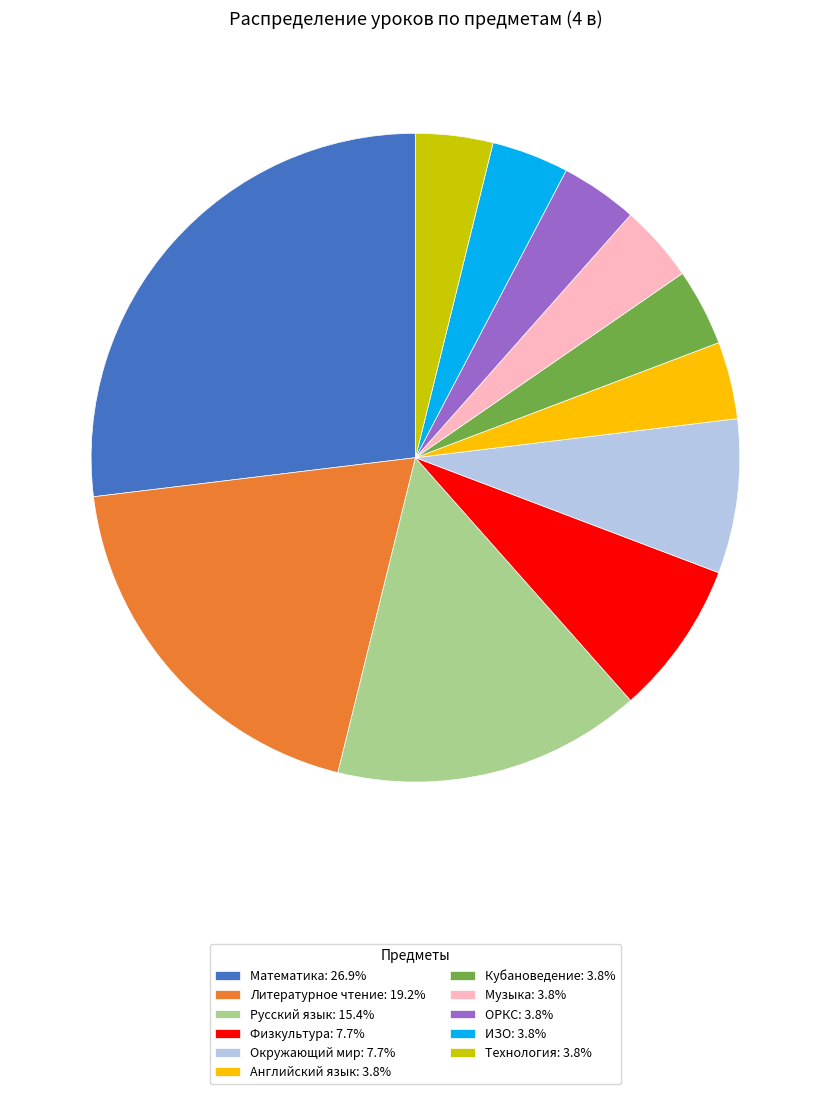

Approximately how many times larger is the value at Физкультура: 7.7% compared to Английский язык: 3.8%?

2.0